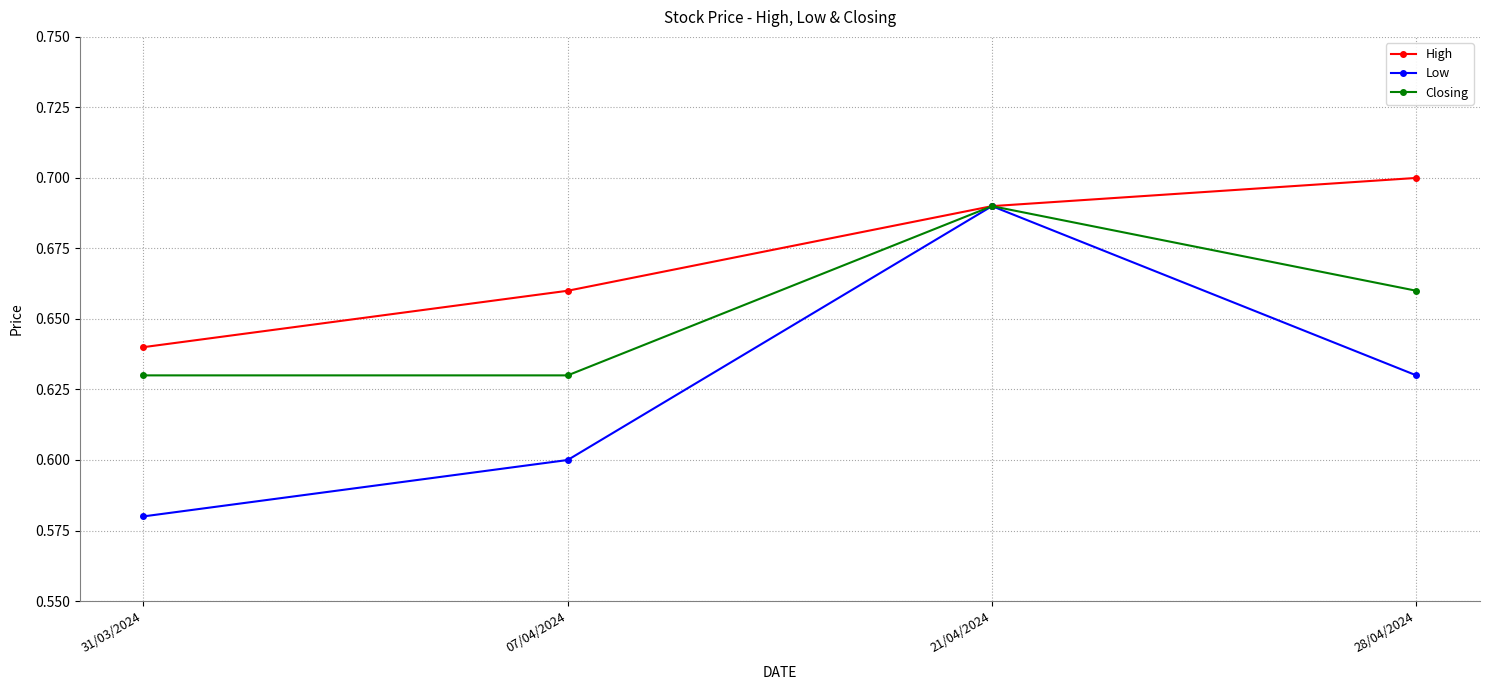

True or false: Low has a value of 0.5 at 21/04/2024.

False